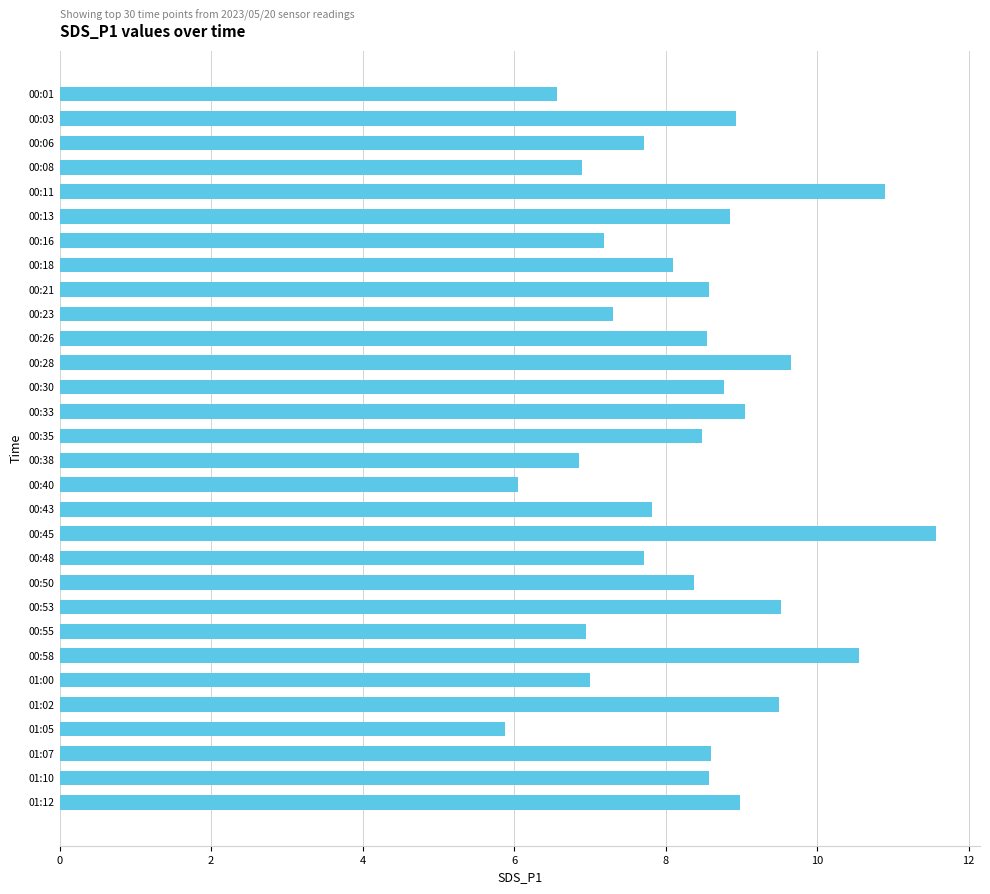

What value does the data have at 00:55?

7.0